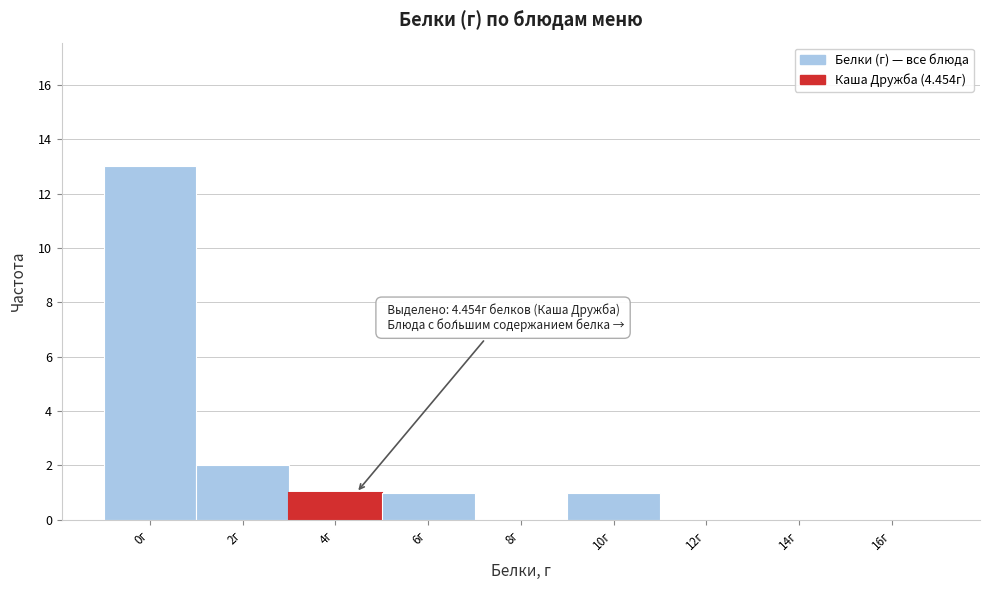

Reading left to right, what are all the values shown in this chart?

0г=13	2г=2	4г=1	6г=1	8г=0	10г=1	12г=0	14г=0	16г=0